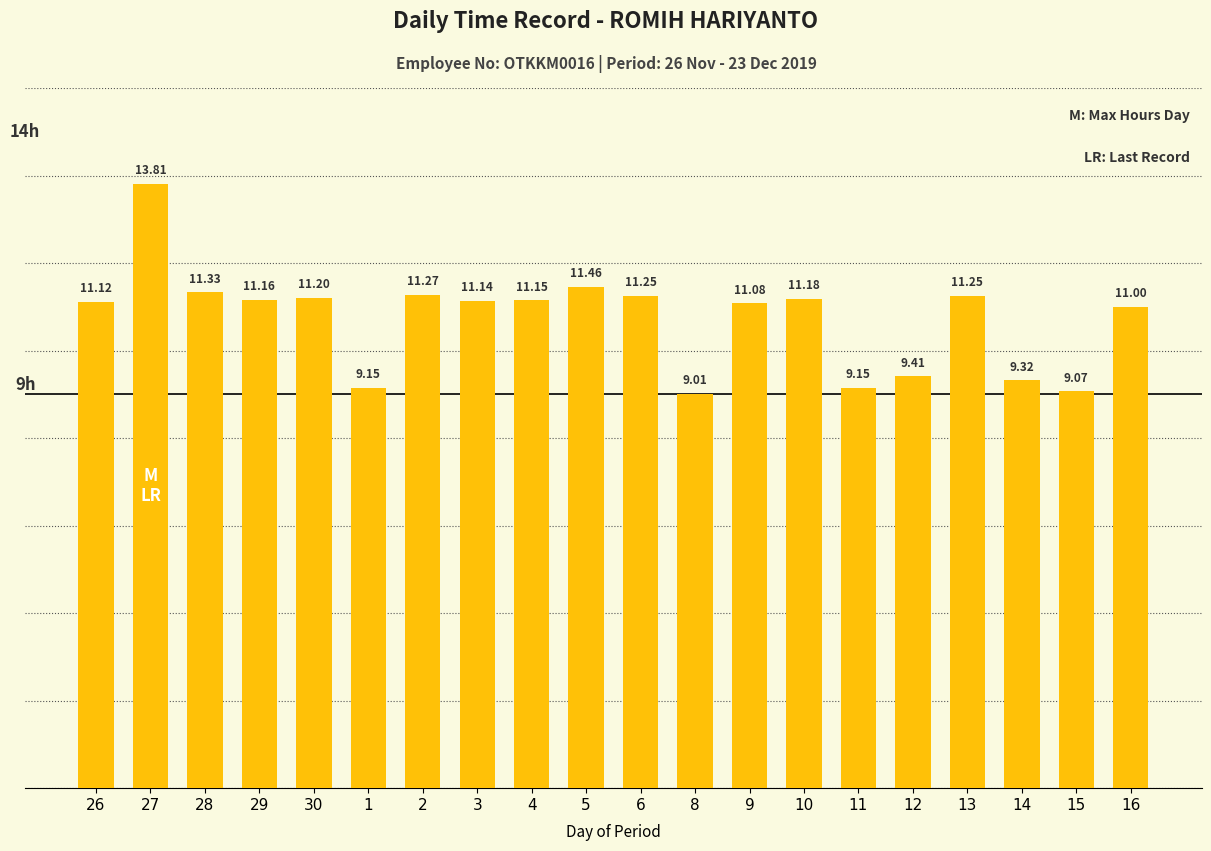

What is the difference between the second highest and second lowest values?

2.4